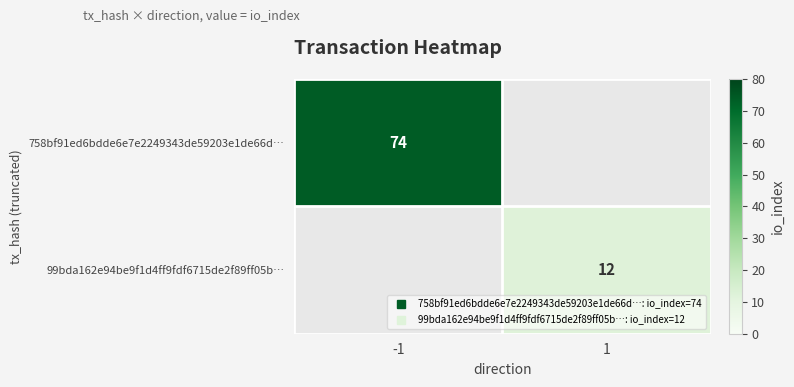

Is the value of 758bf91ed6bdde6e7e2249343de59203e1de66d… at -1 greater than the value of 99bda162e94be9f1d4ff9fdf6715de2f89ff05b… at -1?

No